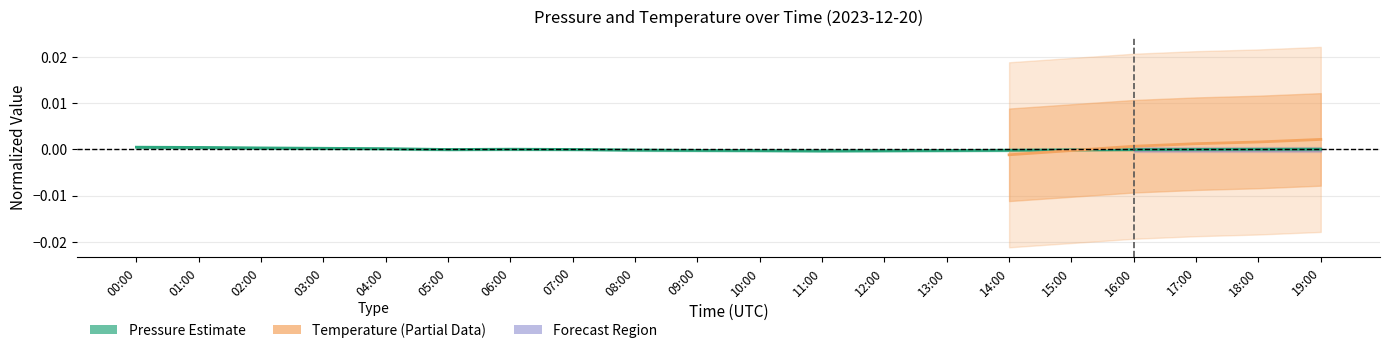

Where is the data nearest to the value 0?

17:00